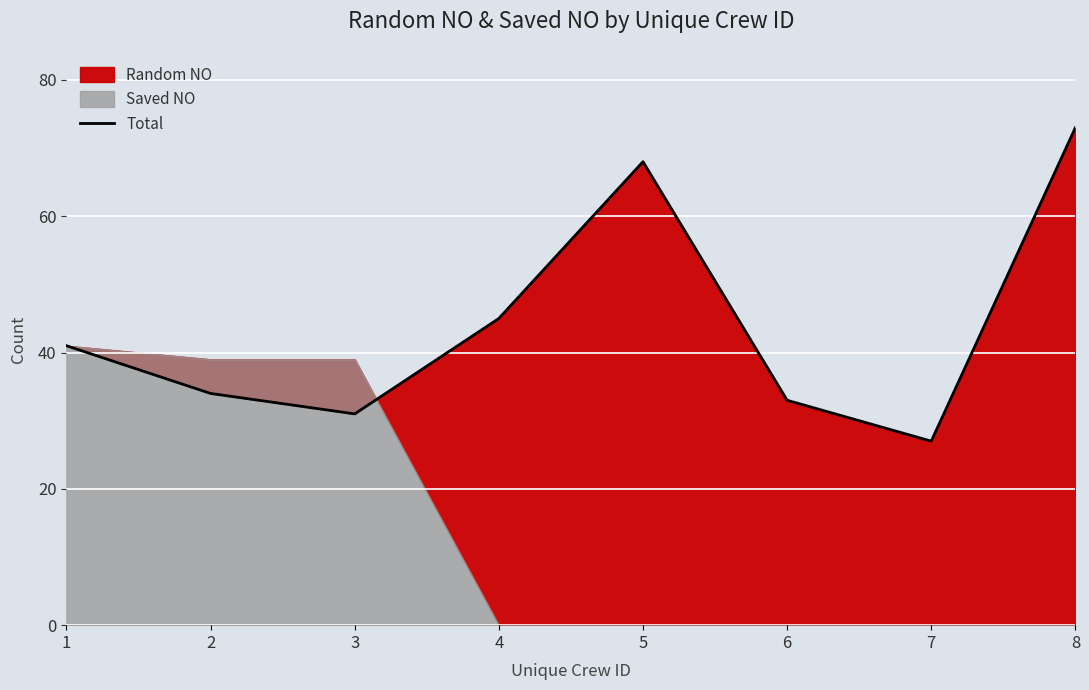

Where is the first local maximum?

5